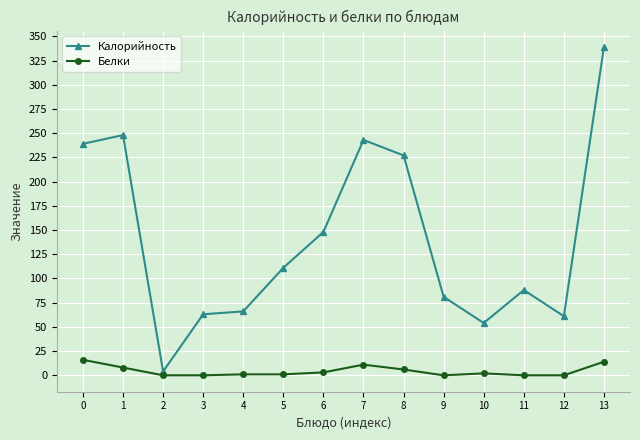

List the series in order of their peak value, highest first.

Калорийность, Белки